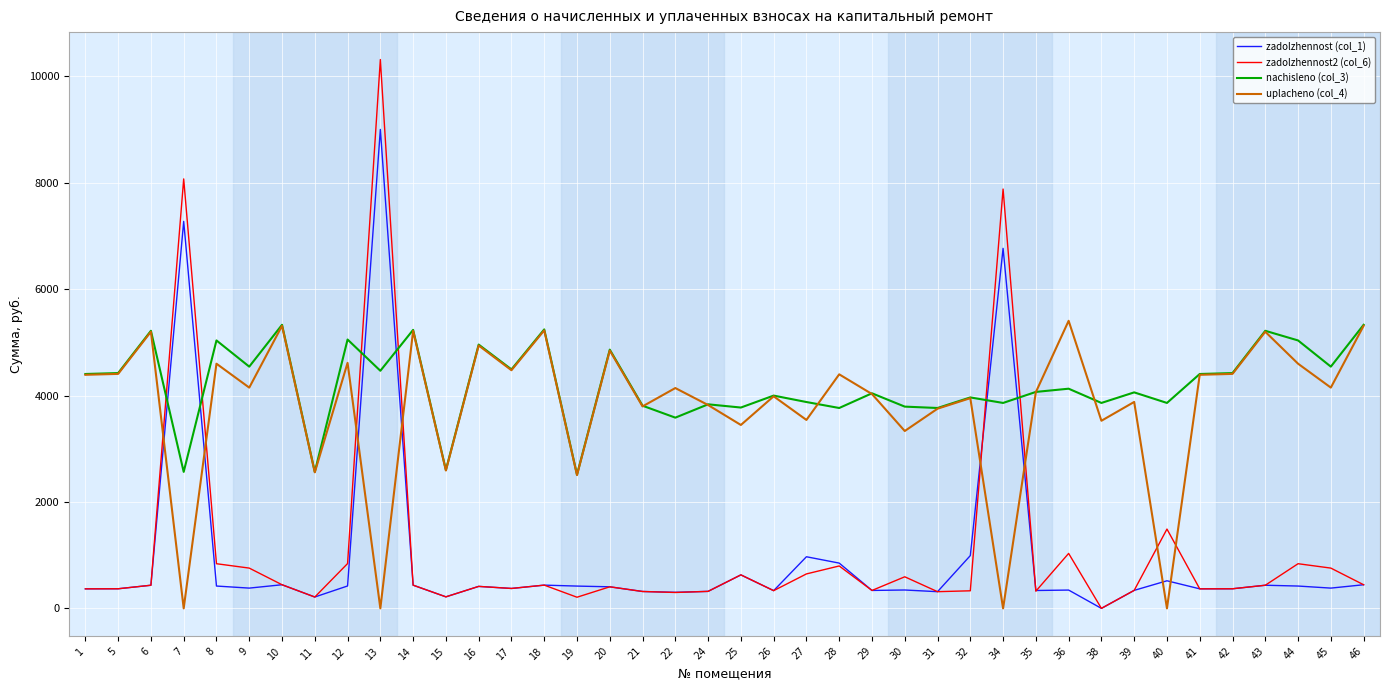

Between which two adjacent categories do uplacheno (col_4) and zadolzhennost2 (col_6) first intersect?

6 and 7